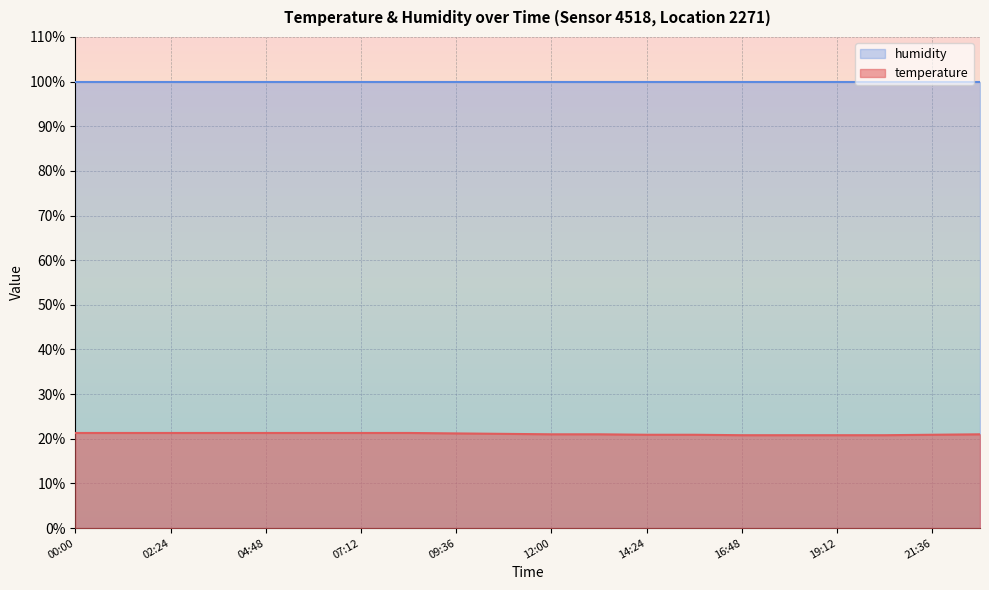

The chart shows a value of 6.0 at 08:24. True or false?

False